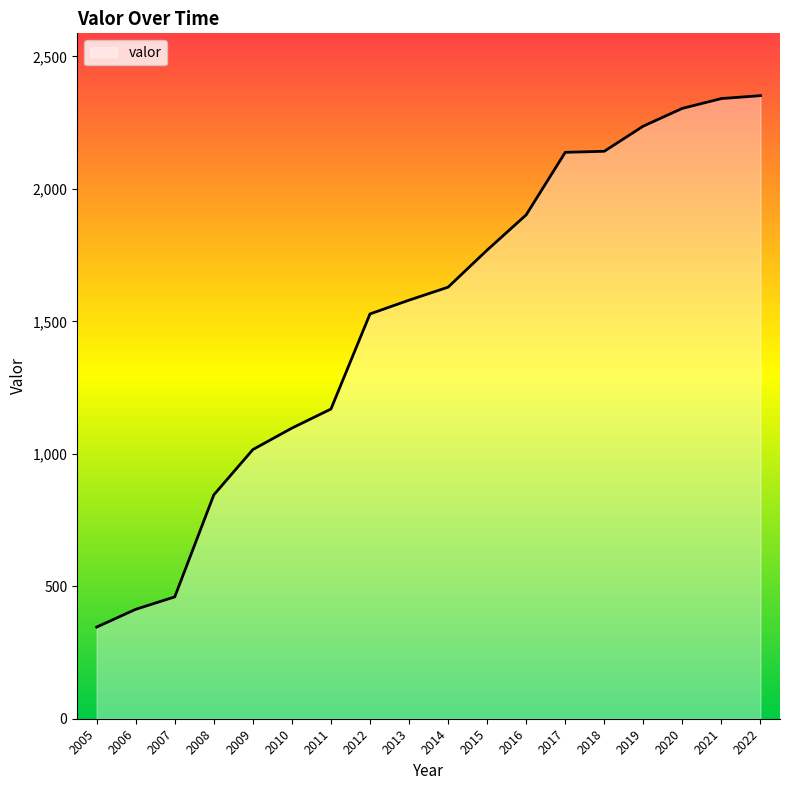

What is the change in value from 2011 to 2016?

+733